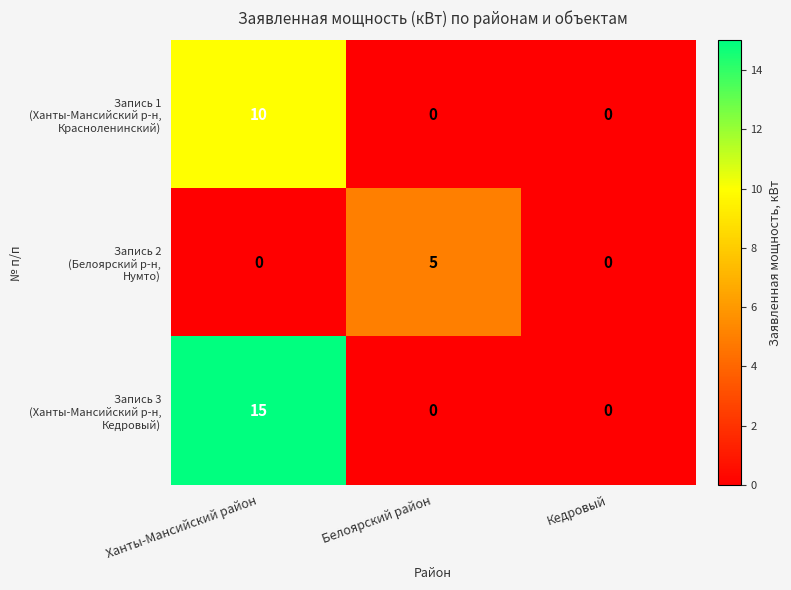

At which category is the sum across all series the highest?

Ханты-Мансийский район